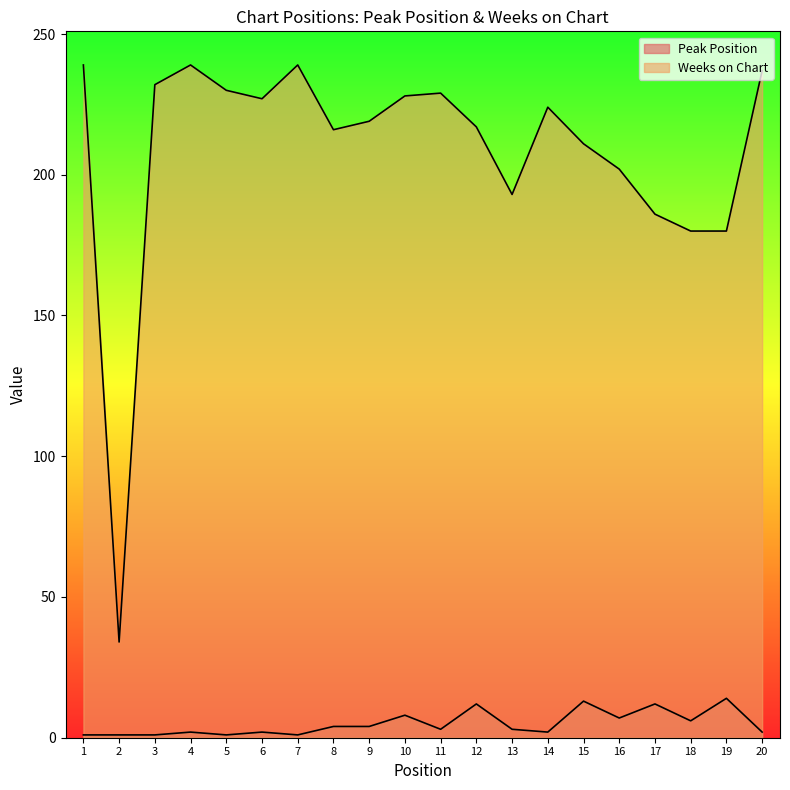

What is the sum of all Peak Position values?

99